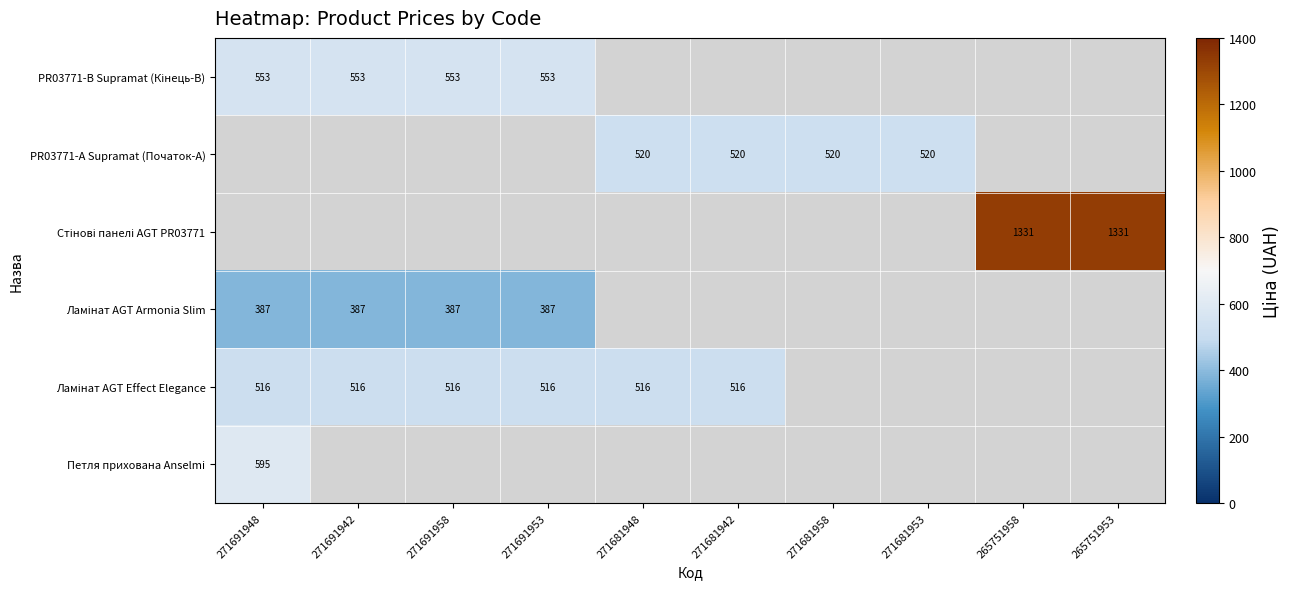

What is the minimum value shown in the chart?

386.9